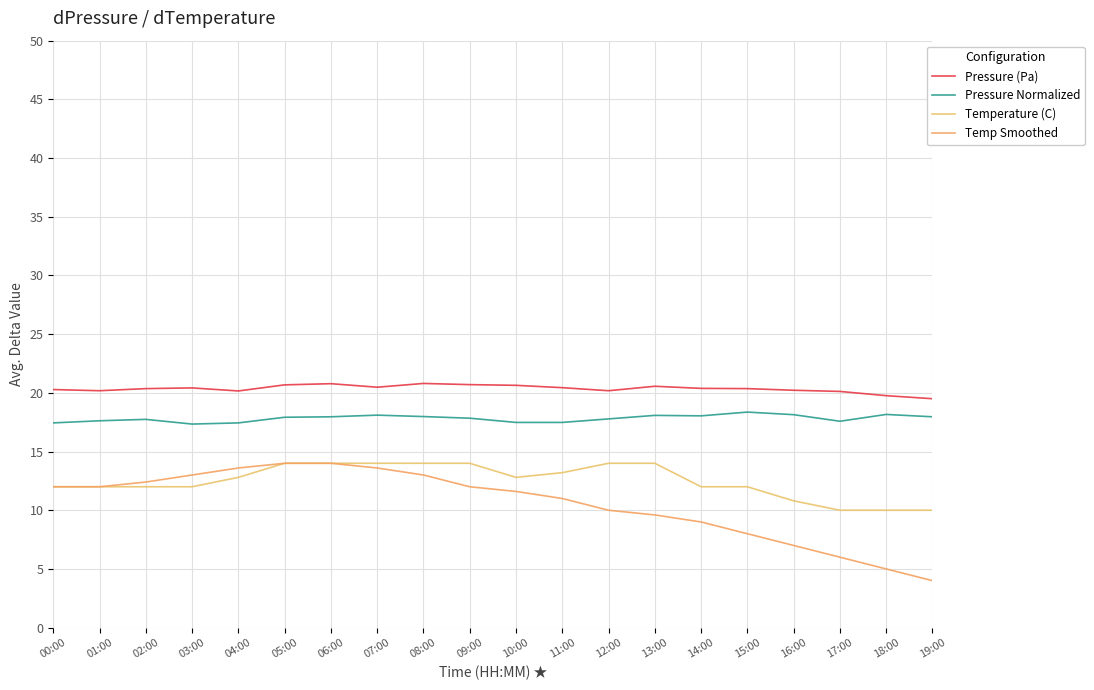

True or false: Pressure Normalized and Pressure (Pa) intersect in this chart.

False